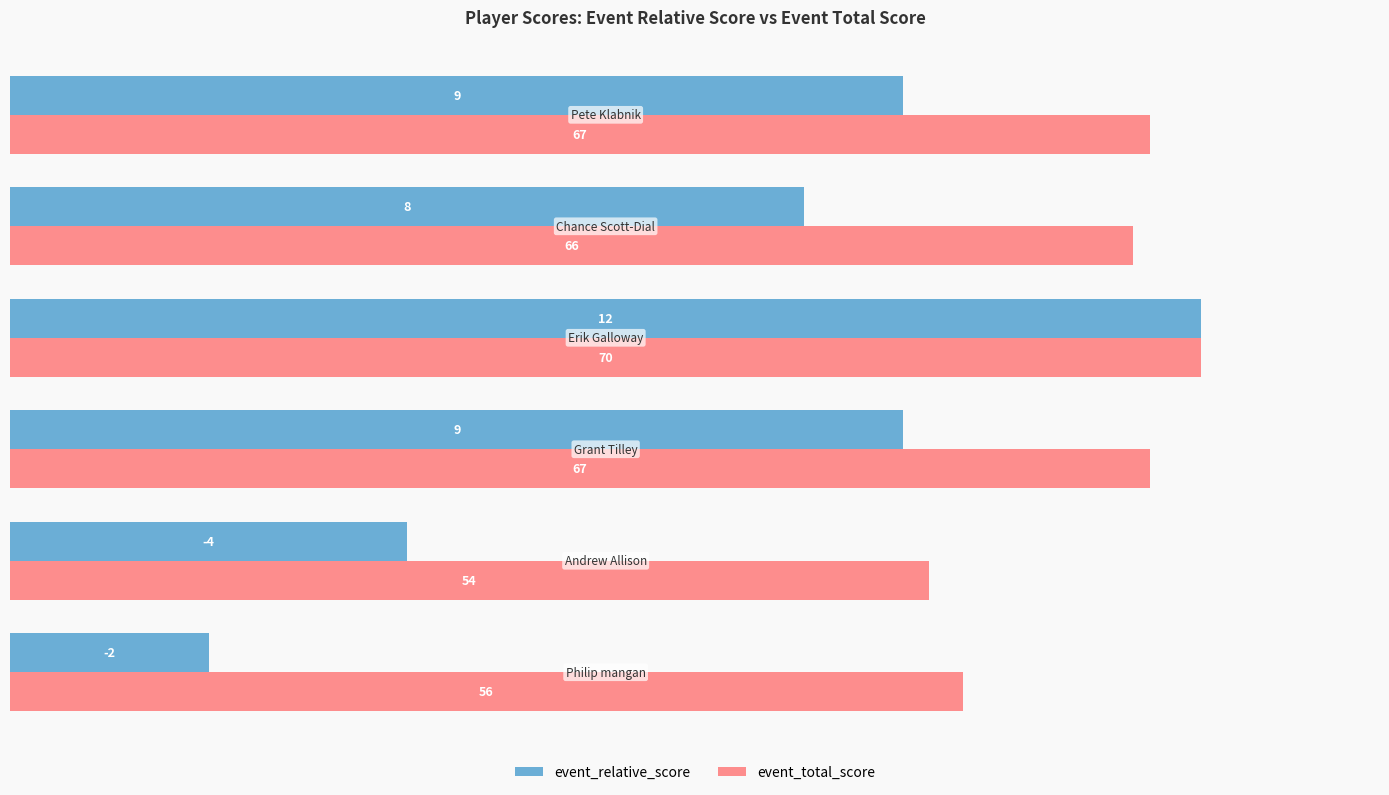

What are all the series names shown in the legend?

event_relative_score, event_total_score